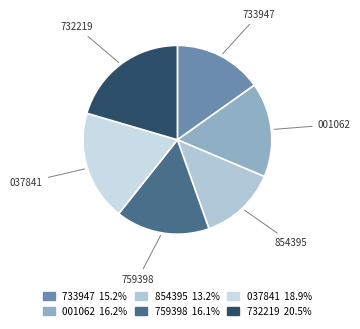

Does any single category account for the majority?

No